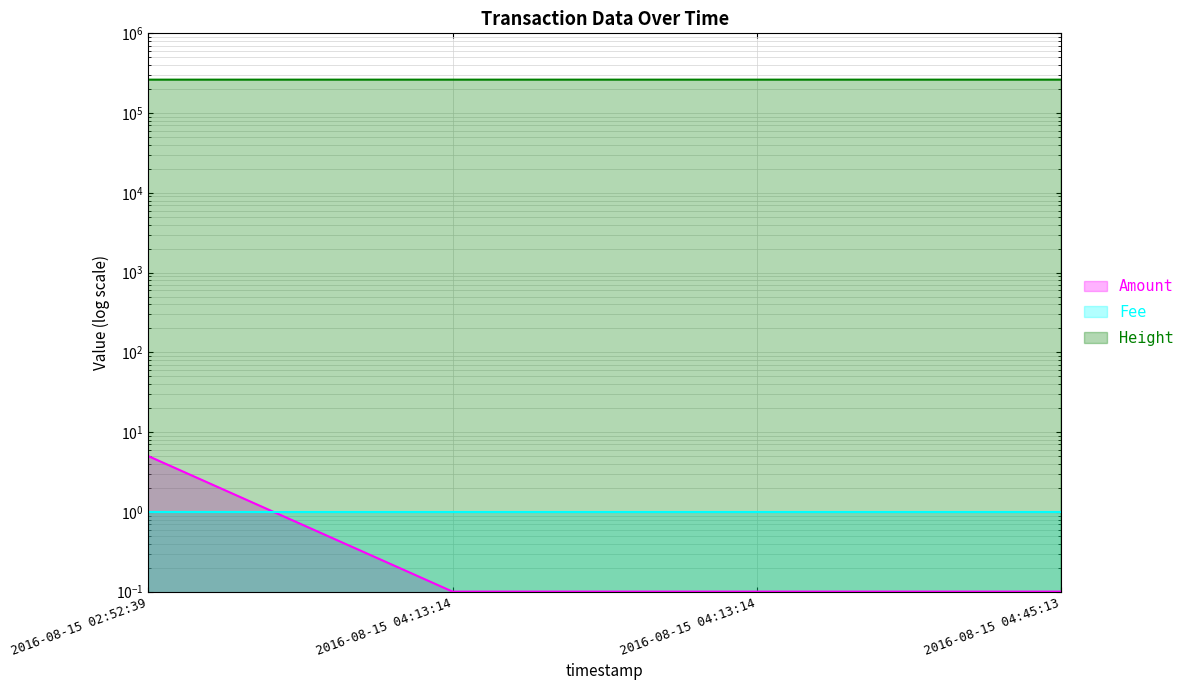

True or false: Amount and Height cross at least once.

False